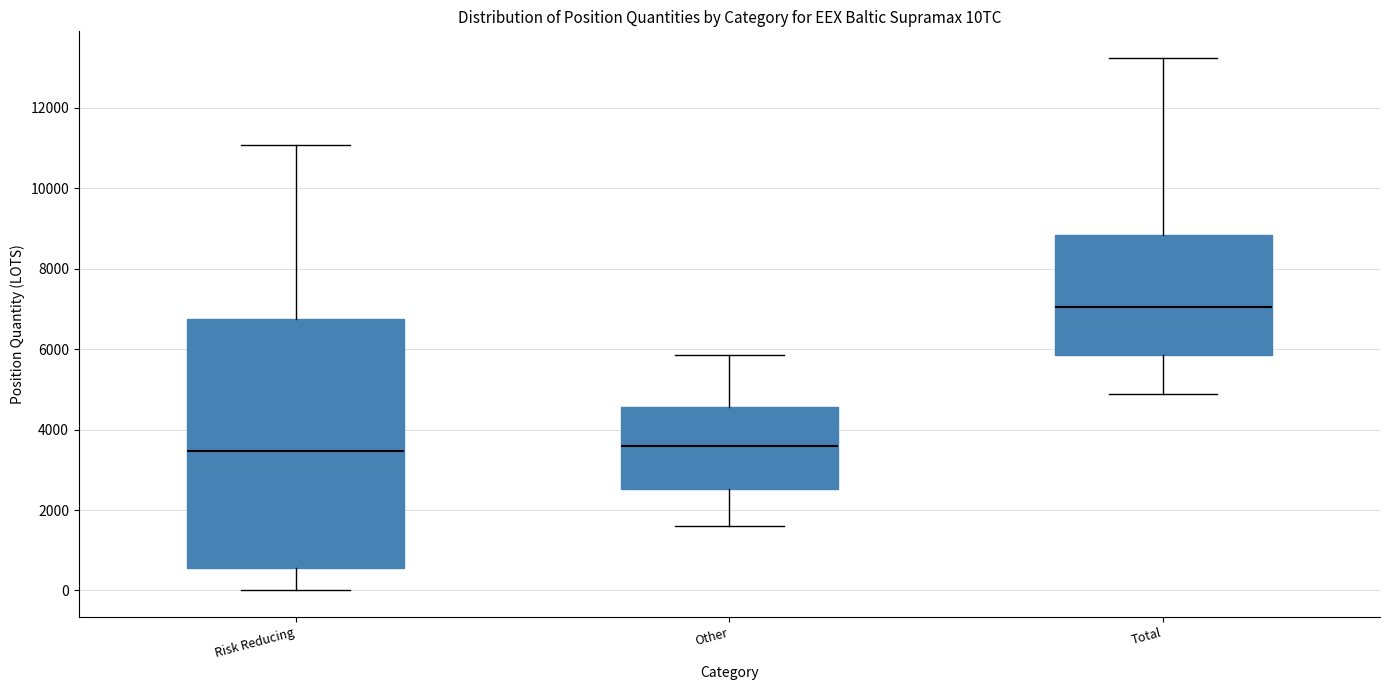

Where is the upper edge of the box for Total on the y-axis? The values are not printed on the chart, so give them approximately, as read against the axis.

8800